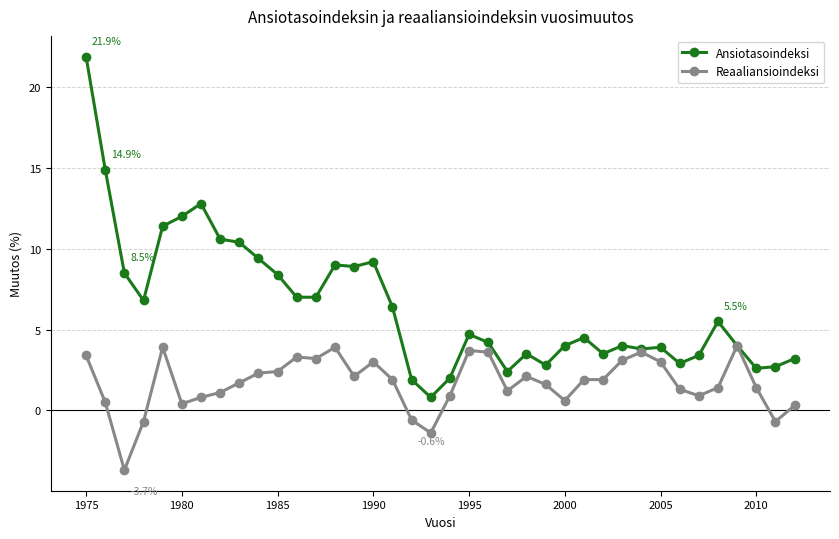

What is the highest value of the Ansiotasoindeksi series?

21.9